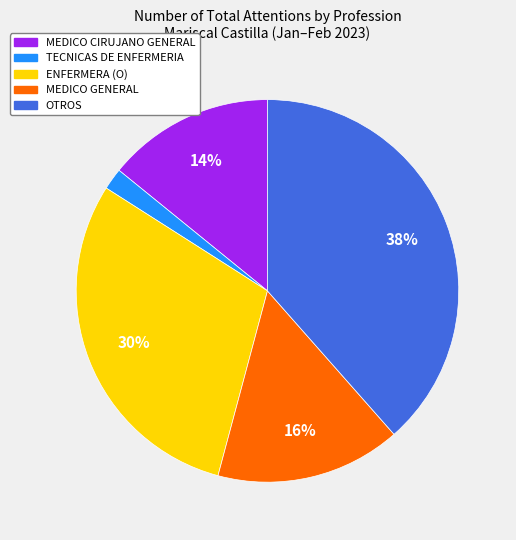

Is it true that TECNICAS DE ENFERMERIA is 10% of the pie?

False